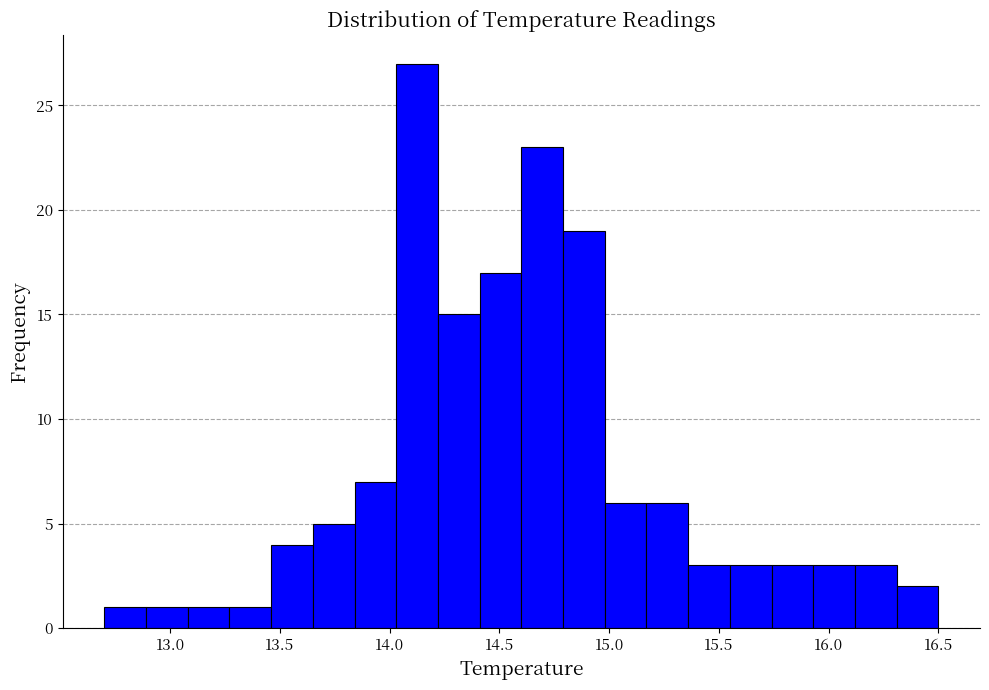

Around what value on the x-axis is the tallest bar? Give the approximate position of its centre, as read against the axis.

14.15